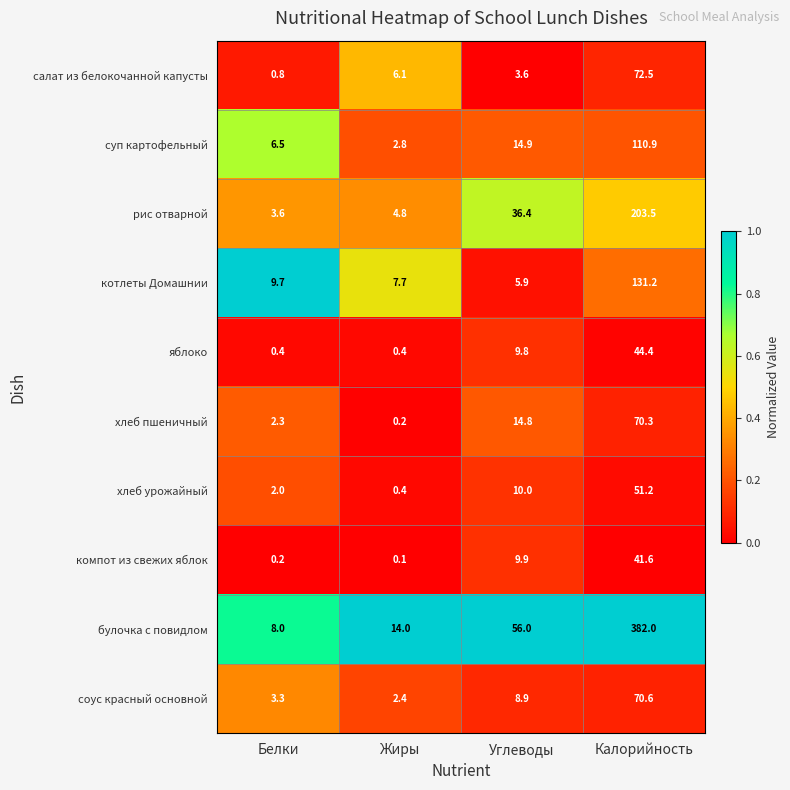

How many series are shown in this chart?

10